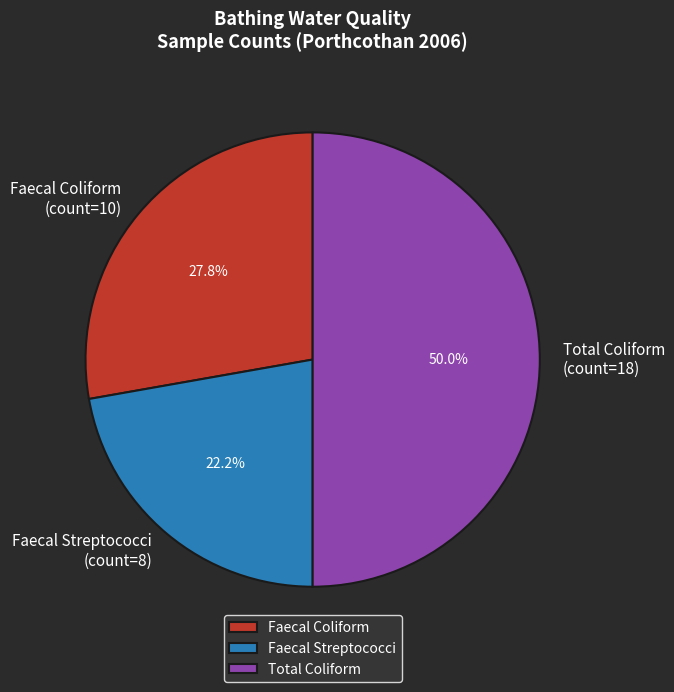

How much of the chart is everything except Total Coliform (count=18)?

50.0%